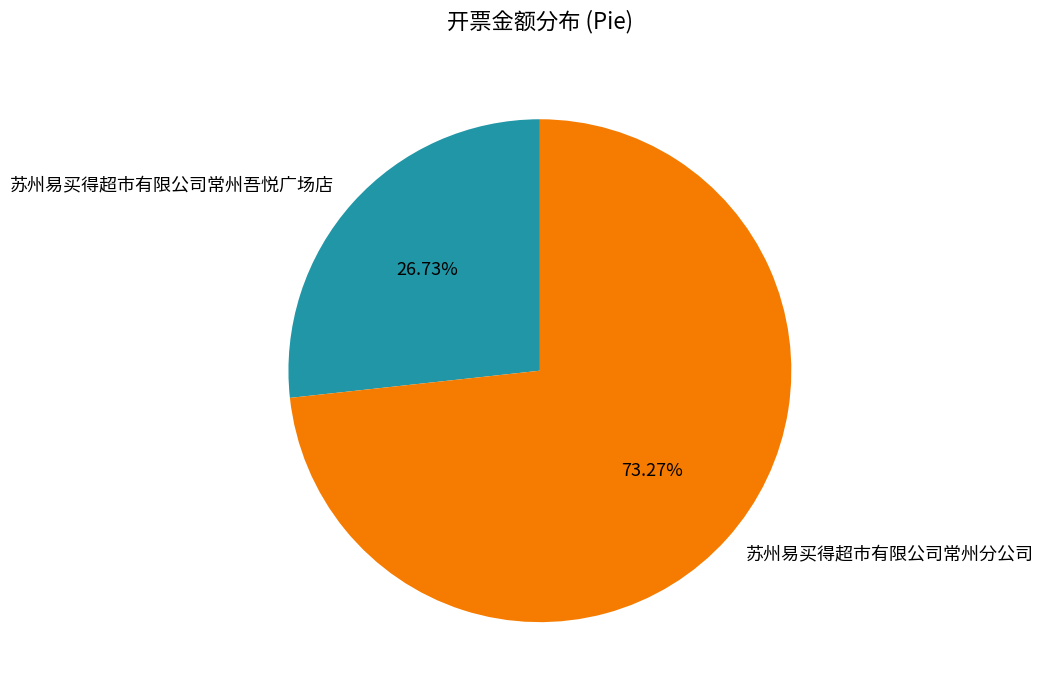

What is the total percentage of 苏州易买得超市有限公司常州分公司 and 苏州易买得超市有限公司常州吾悦广场店?

100.0%